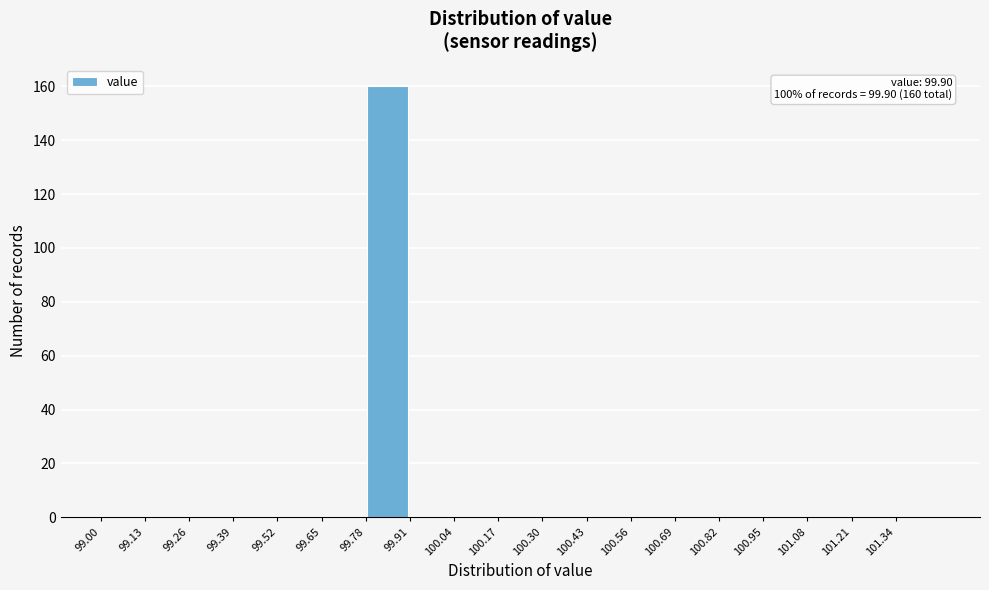

Over which range of the x-axis is the bar tallest?

99.78 to 99.91